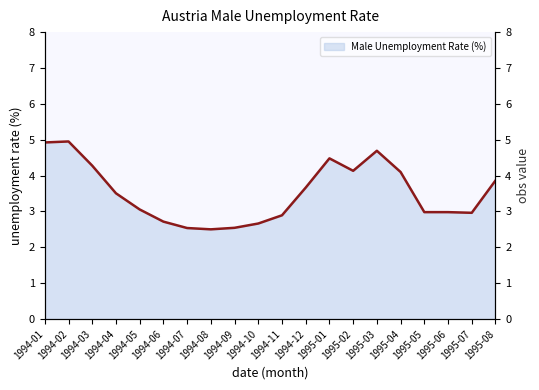

Rank the categories by value from lowest to highest.

1994-08, 1994-07, 1994-09, 1994-10, 1994-06, 1994-11, 1995-07, 1995-06, 1995-05, 1994-05, 1994-04, 1994-12, 1995-08, 1995-04, 1995-02, 1994-03, 1995-01, 1995-03, 1994-01, 1994-02